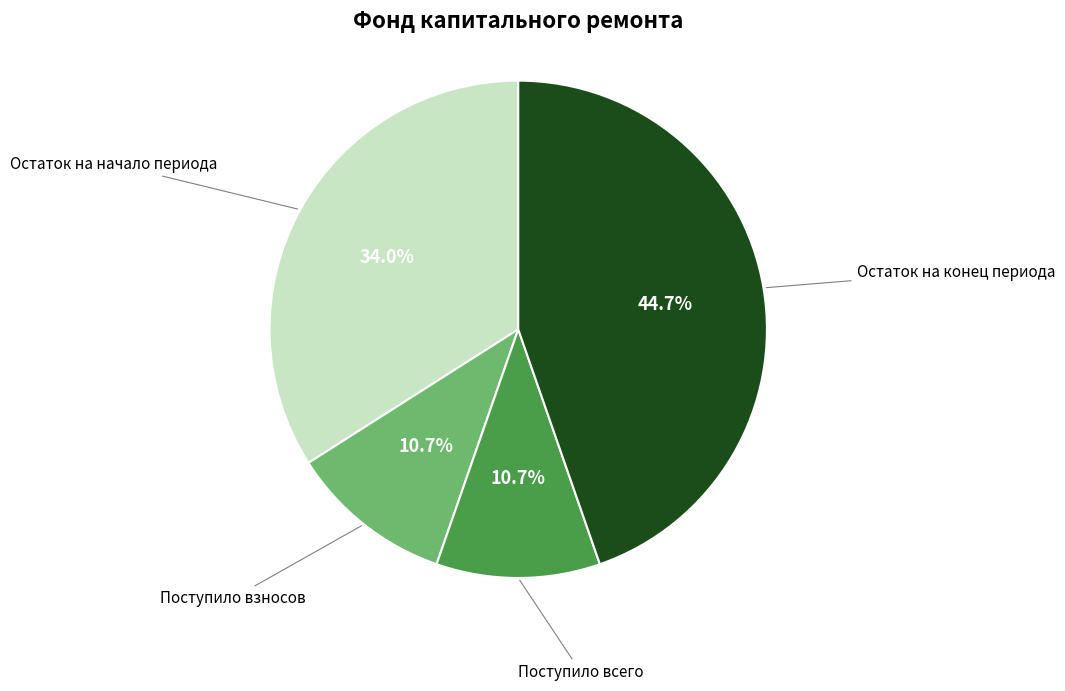

Is there any slice that represents more than half of the pie?

No